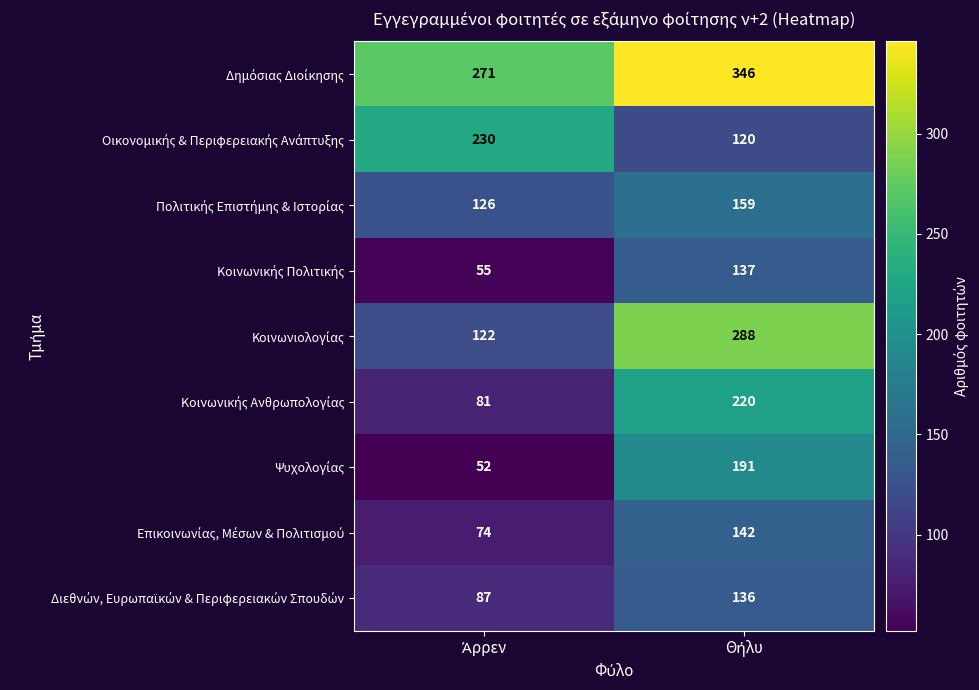

What is the smallest value displayed?

52